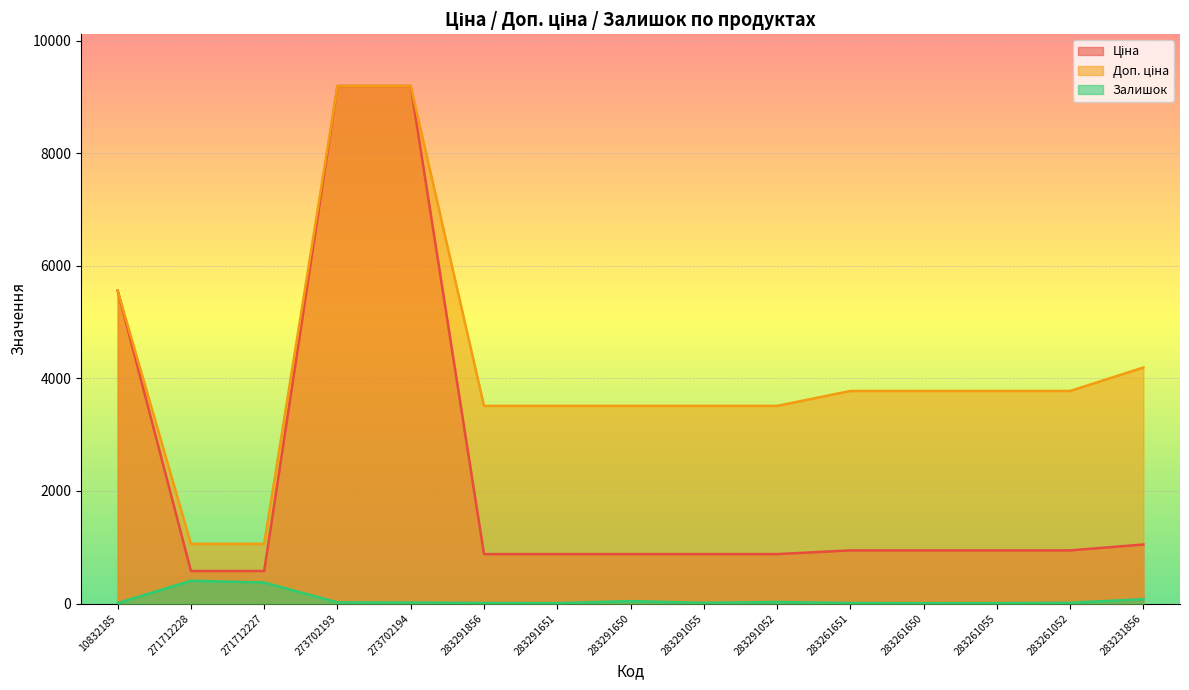

How many lines are shown in the chart?

3